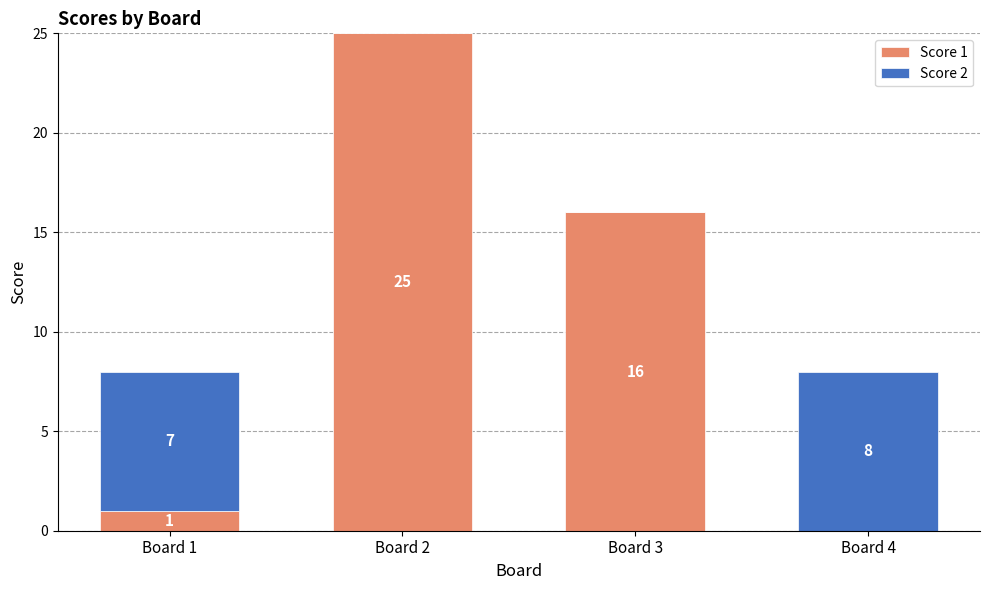

What is the total value across all series at Board 4?

8